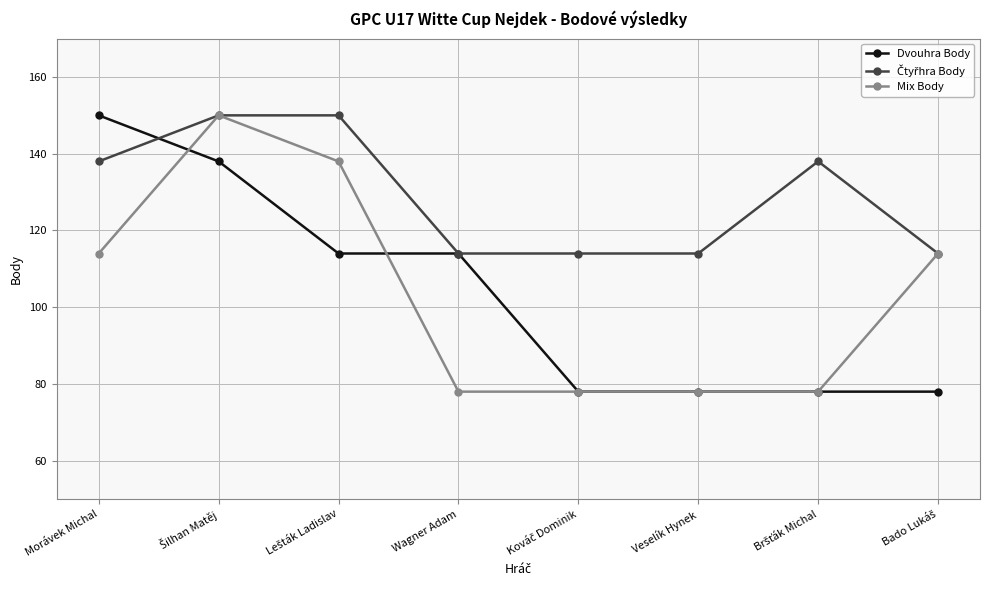

What is the value of the Dvouhra Body point at the 6th from the left?

78